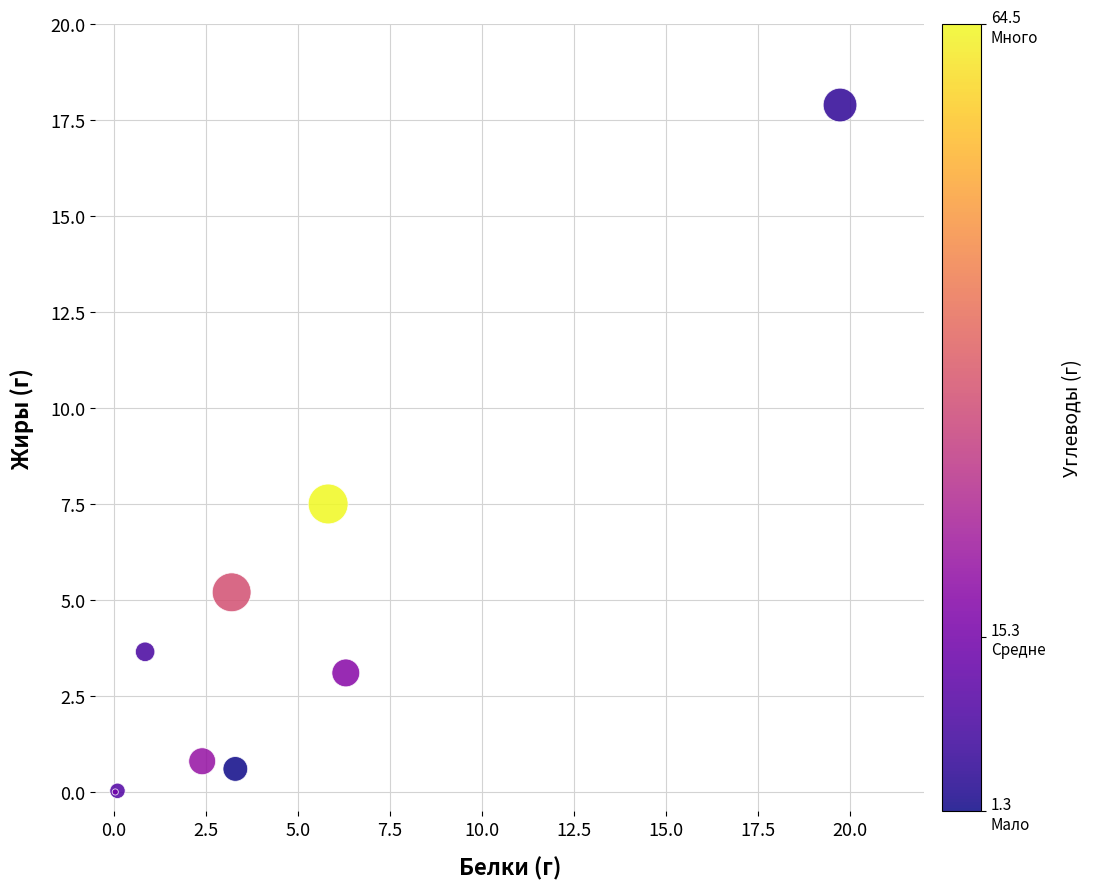

What Y value in the scatter plot is closest to 8?

7.5